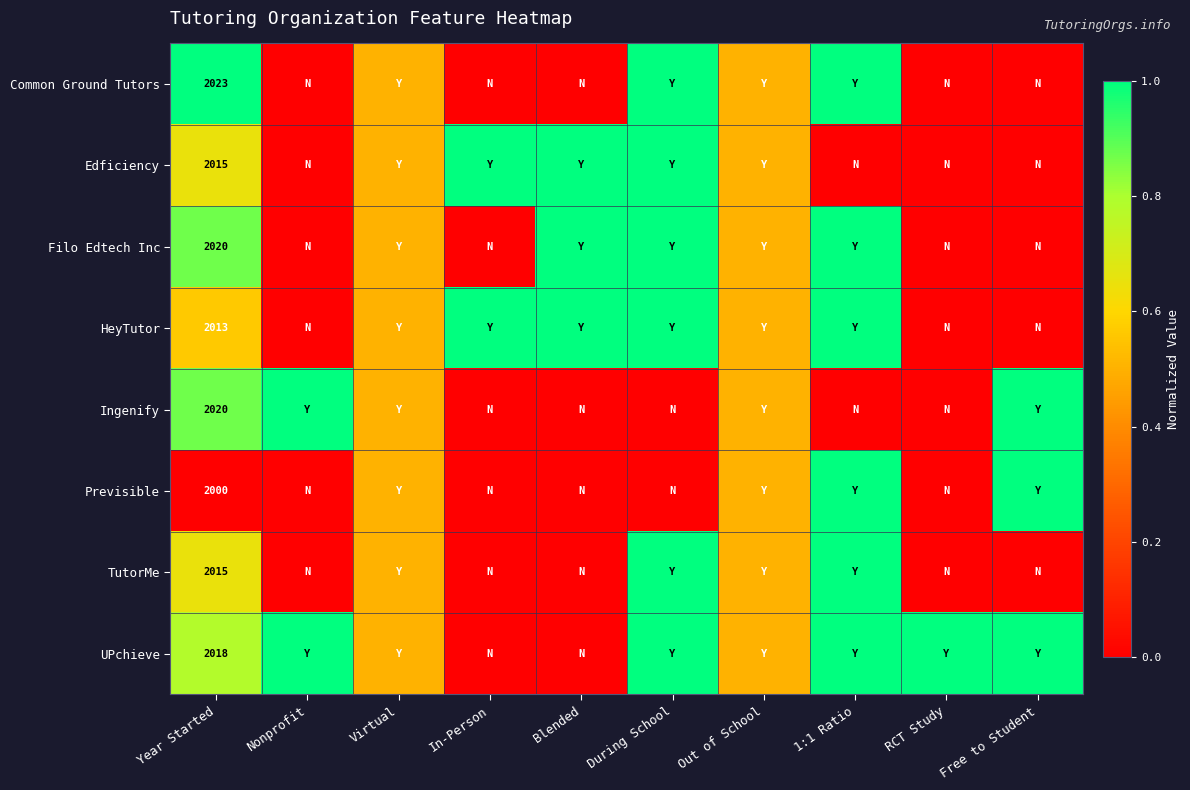

What is the total value across all series at Blended?

3.0